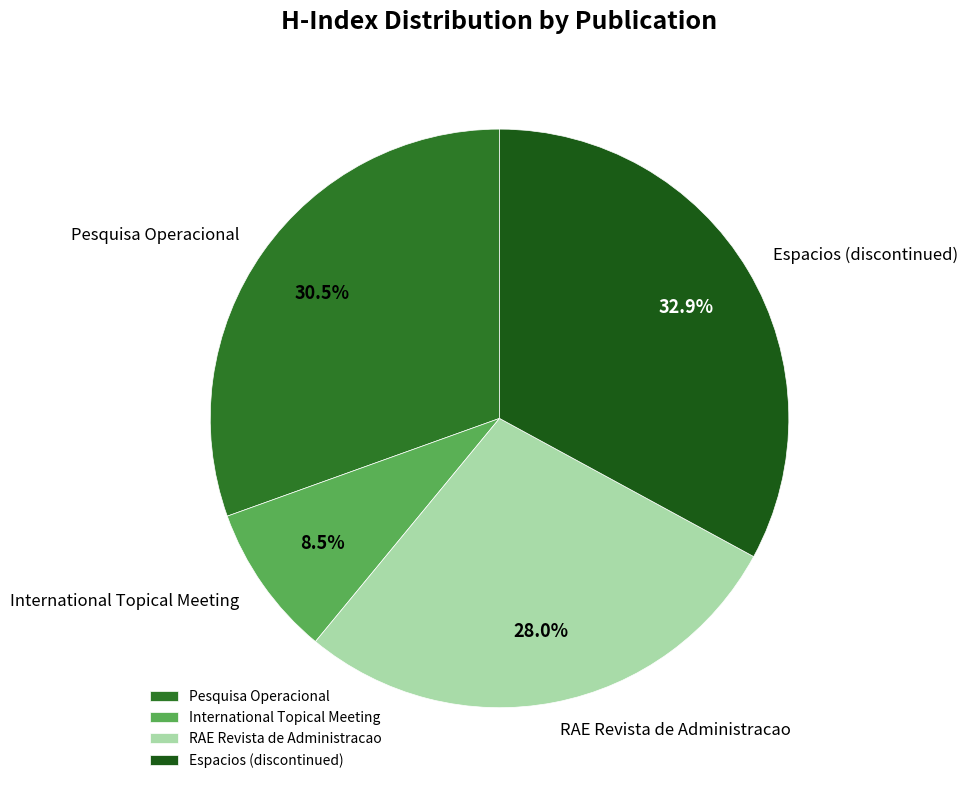

Rank the categories by value from lowest to highest.

International Topical Meeting, RAE Revista de Administracao, Pesquisa Operacional, Espacios (discontinued)